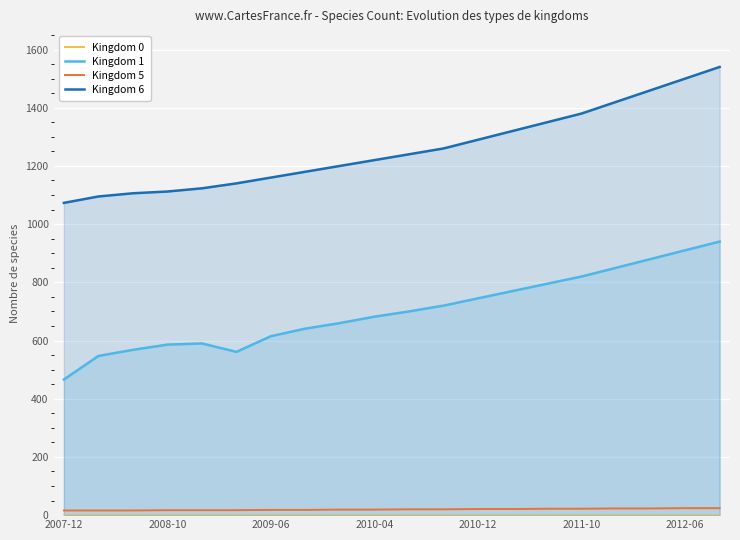

The value of Kingdom 1 at 2009-06 is 615. True or false?

True